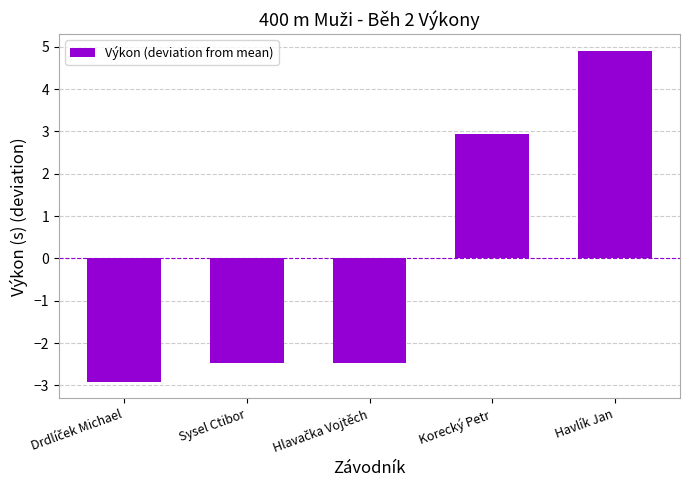

What is the sum of the values at Korecký Petr and Havlík Jan?

7.8